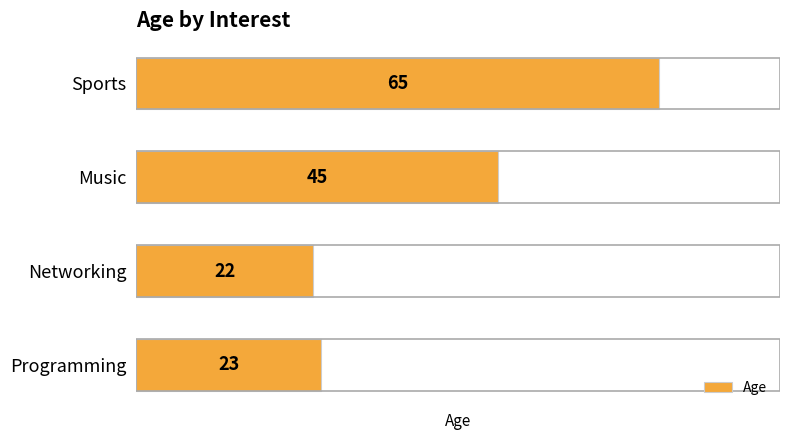

The chart shows a value of 32 at Networking. True or false?

False